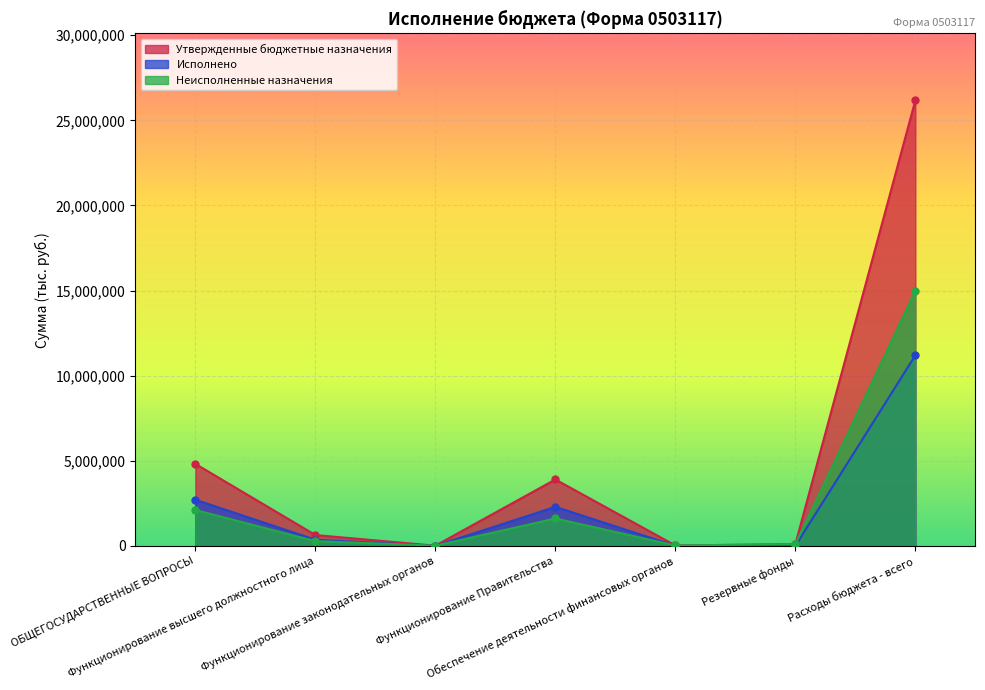

How many values in Исполнено are above zero?

4